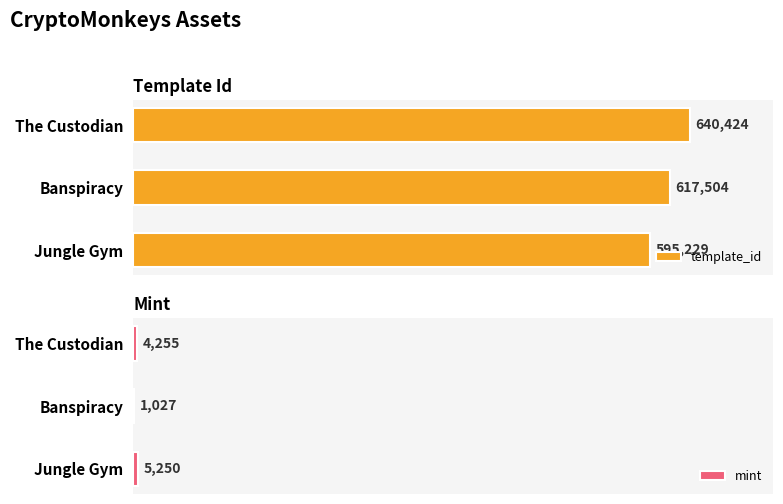

At which label does template_id reach its minimum?

Jungle Gym